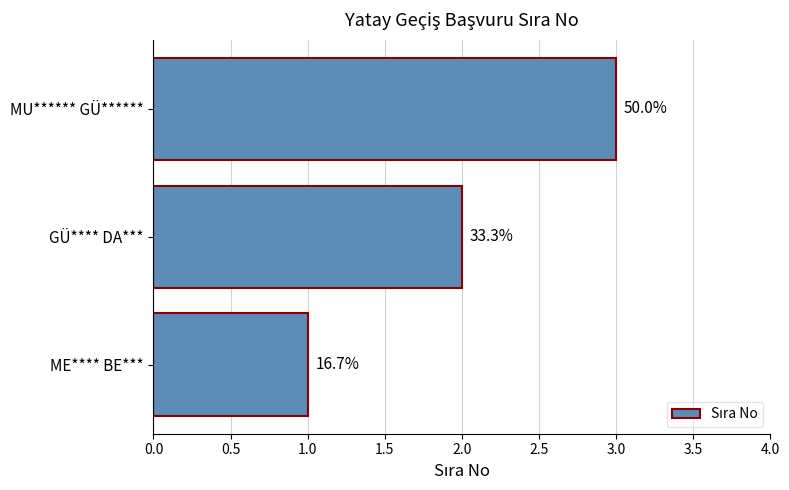

What is the average value?

2